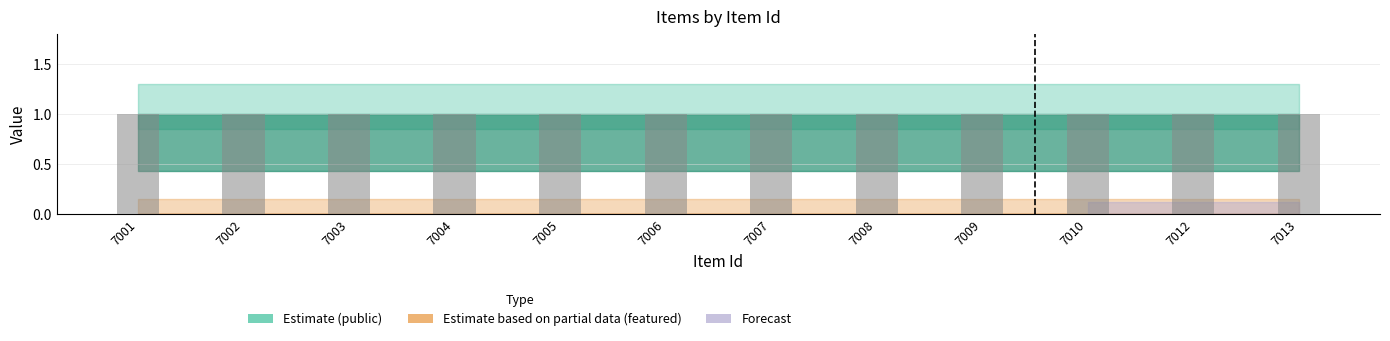

True or false: public has a value of 0 at 7001.

False